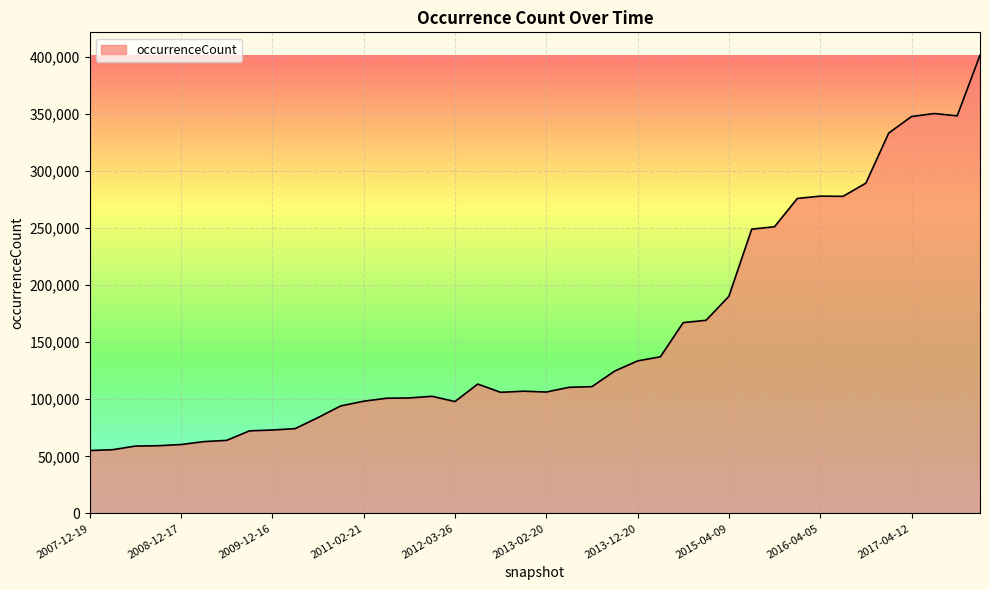

What is the greatest value displayed?

401245